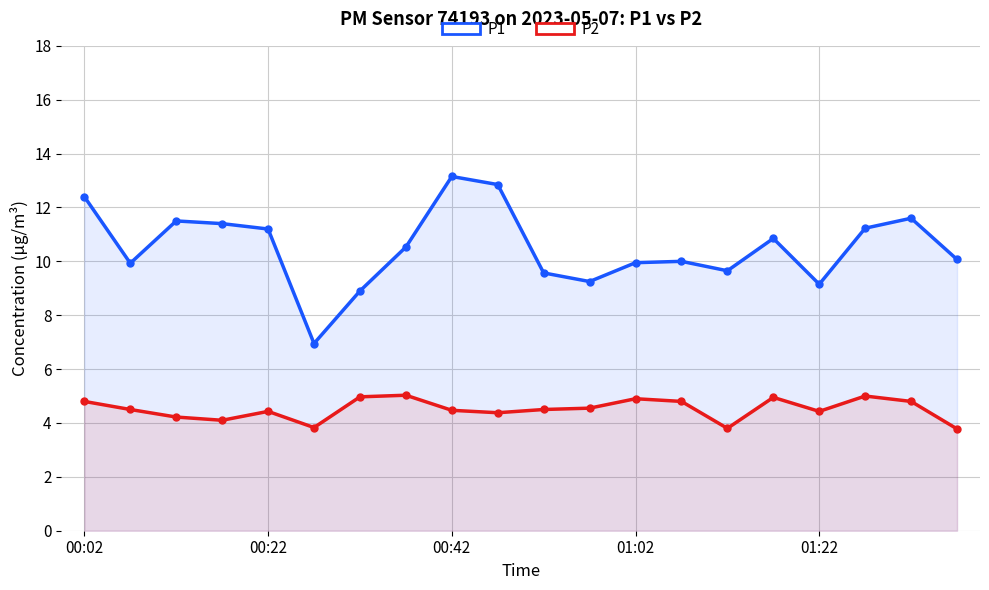

How many values in the P2 series are below 4?

3